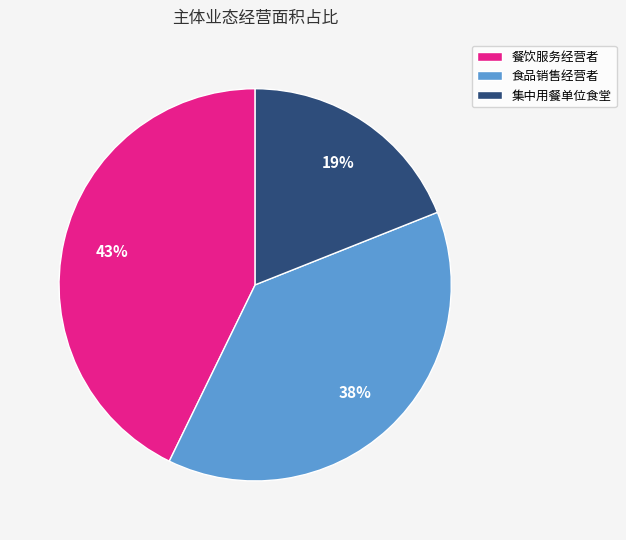

Is there a majority slice in this chart?

No